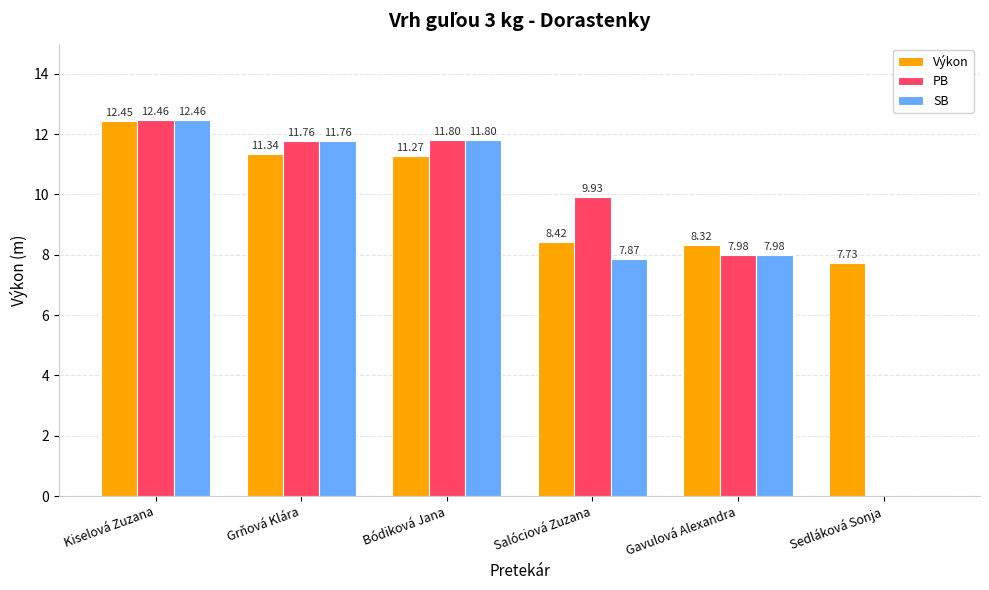

Which series has the largest total across all categories?

Výkon